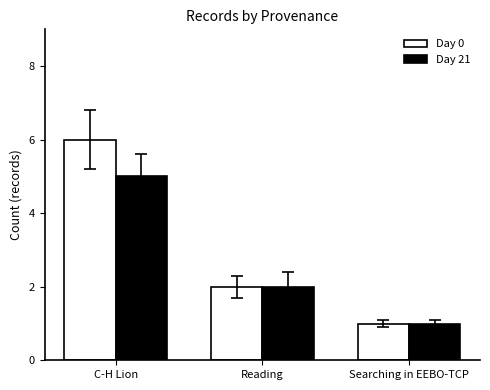

What is the sum of all Day 21 values?

8